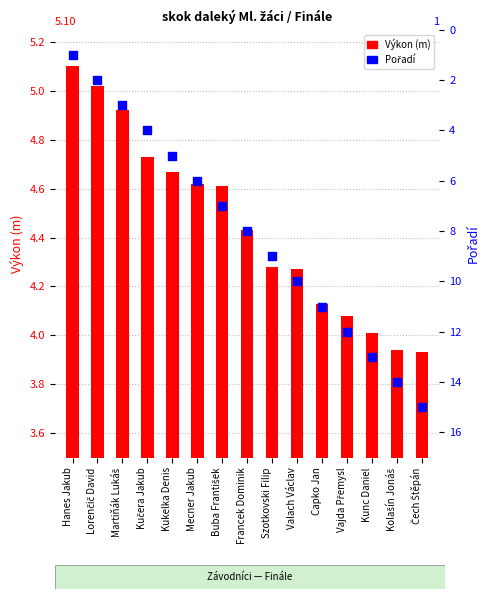

Which series has the largest total across all categories?

Pořadí